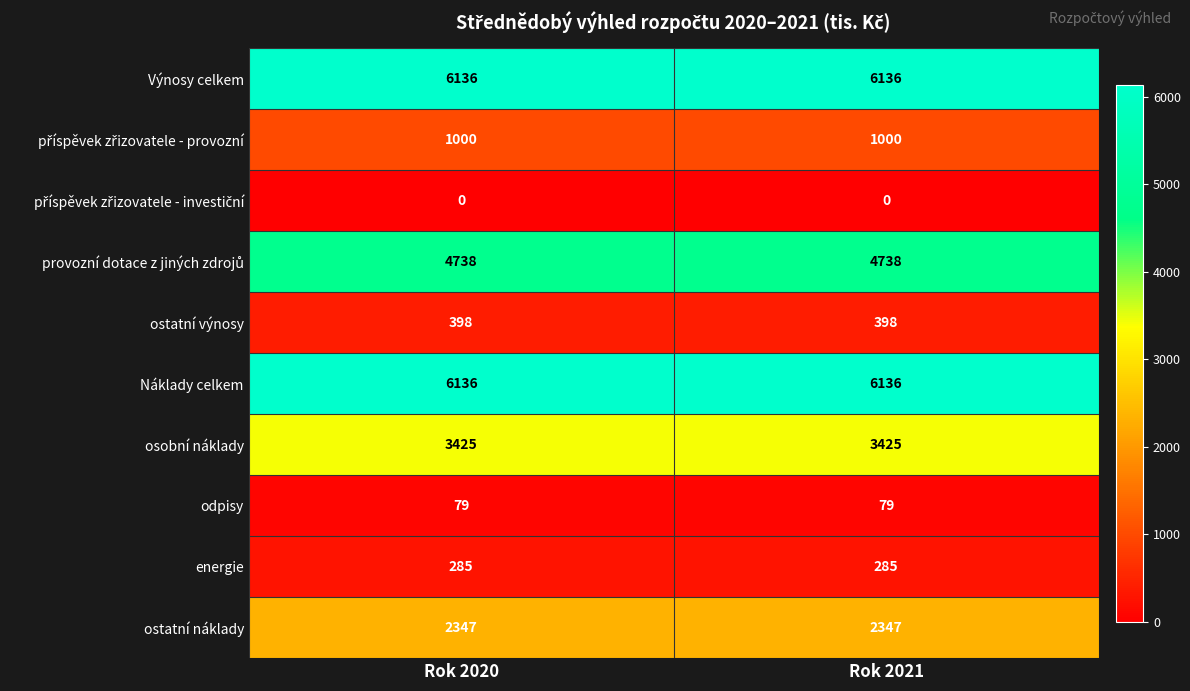

What is the sum of all Náklady celkem values?

12272